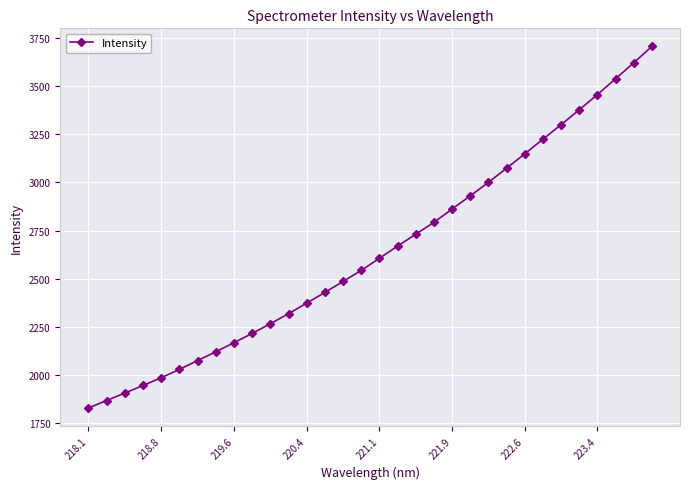

What is the sum of all values?

84588.7